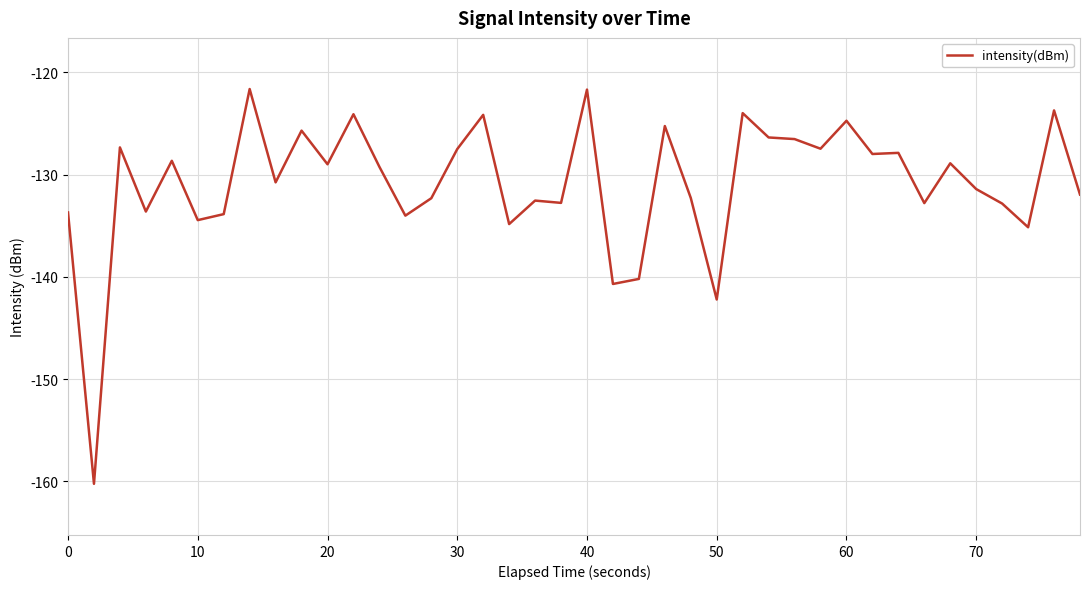

What is the greatest value displayed?

-121.6